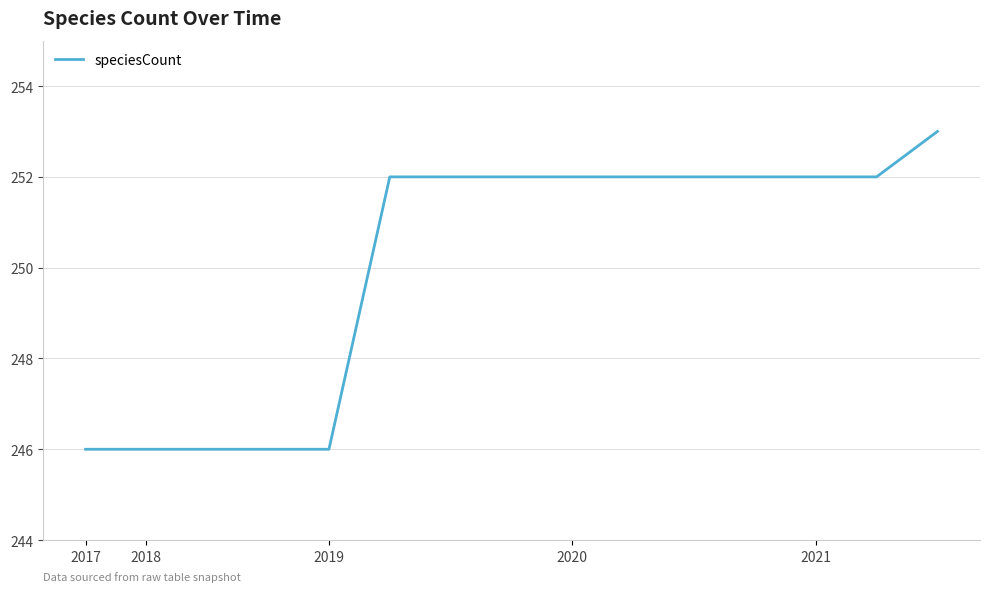

What is the difference between the maximum and minimum values?

7